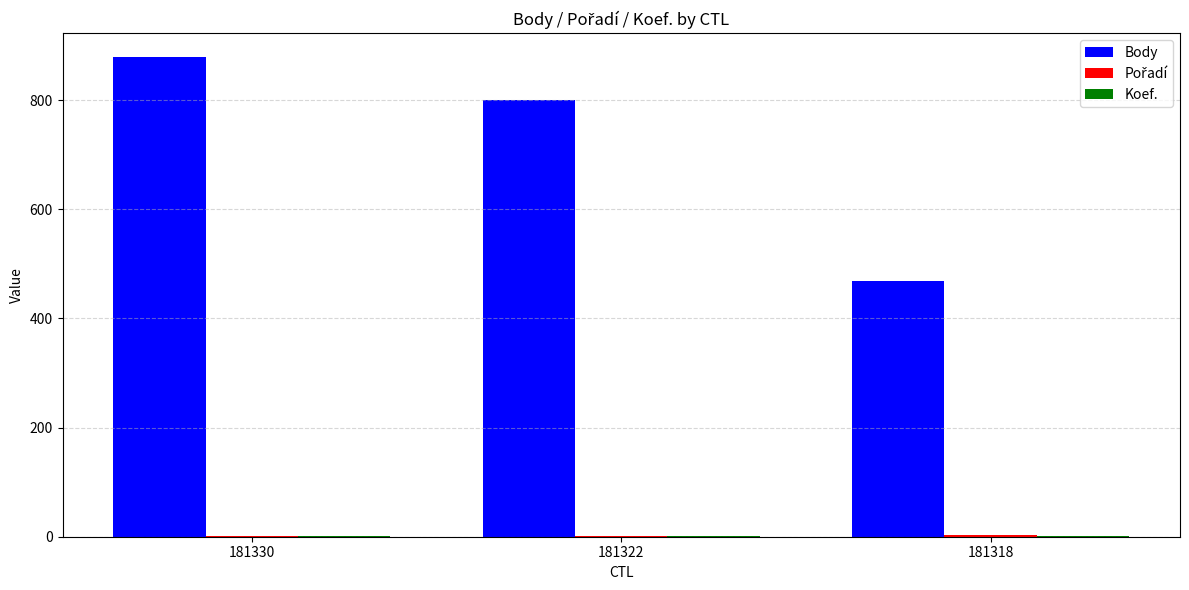

Count the number of data series in this chart.

3